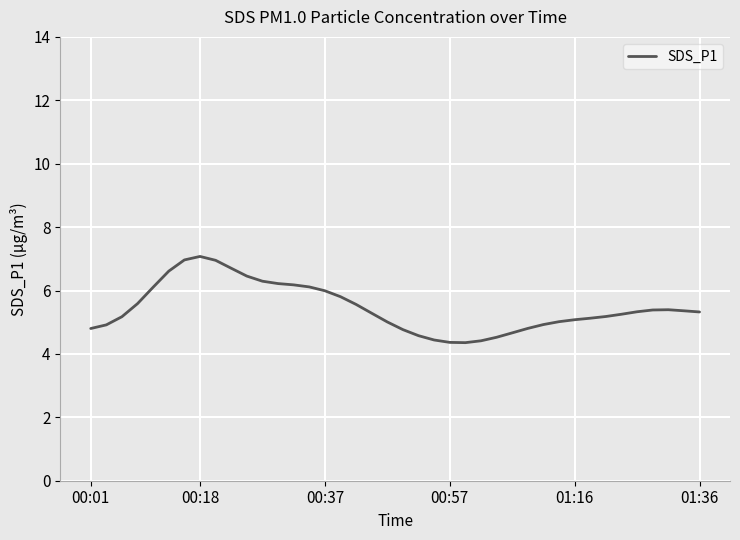

What is the difference between the maximum and second lowest values?

2.7